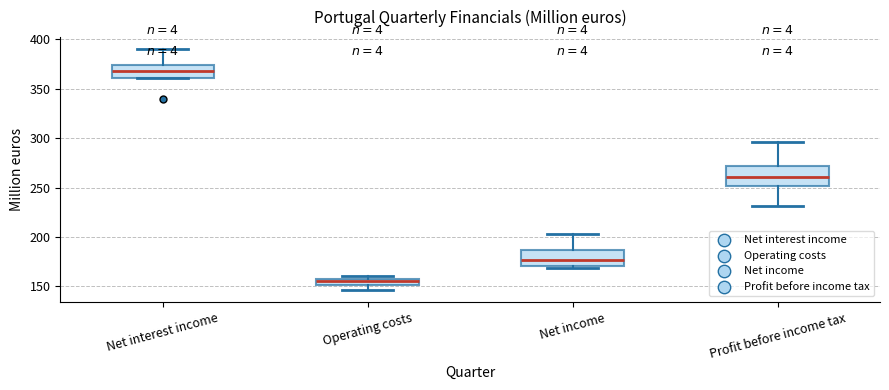

Where is the upper edge of the box for Net interest income on the y-axis? The values are not printed on the chart, so give them approximately, as read against the axis.

375